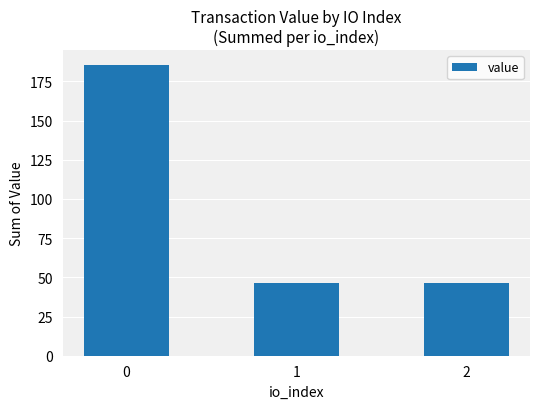

What is the minimum value shown in the chart?

46.4